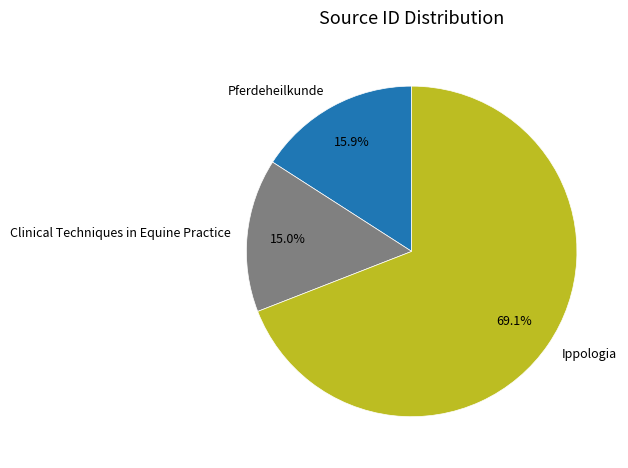

The Clinical Techniques in Equine Practice slice represents 15% of the pie. True or false?

True